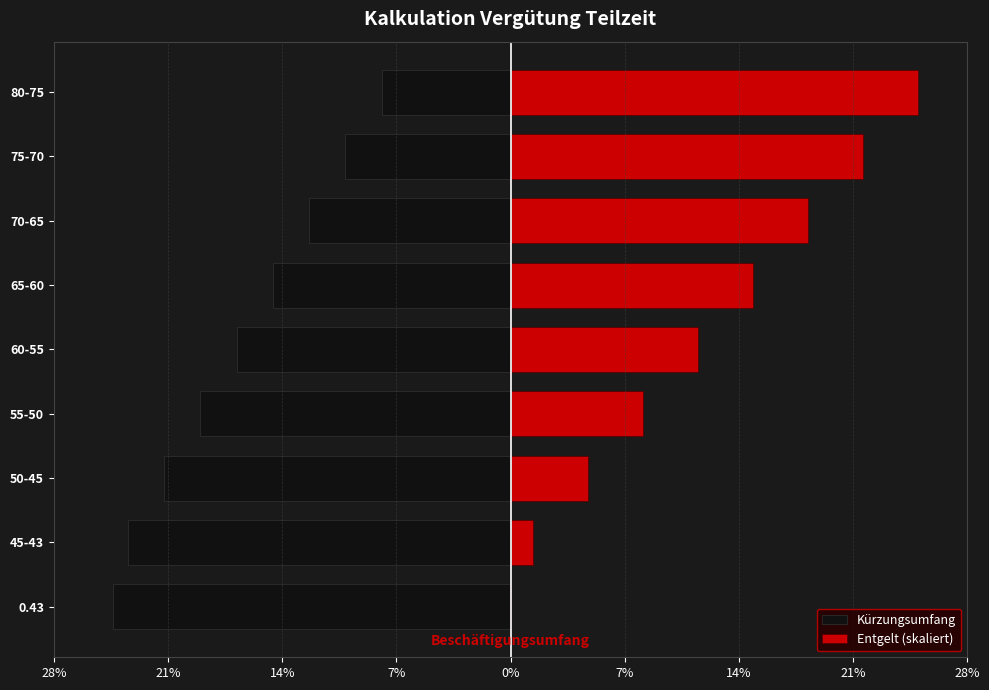

List the series in order of their peak value, lowest first.

Kürzungsumfang, Entgelt (skaliert)